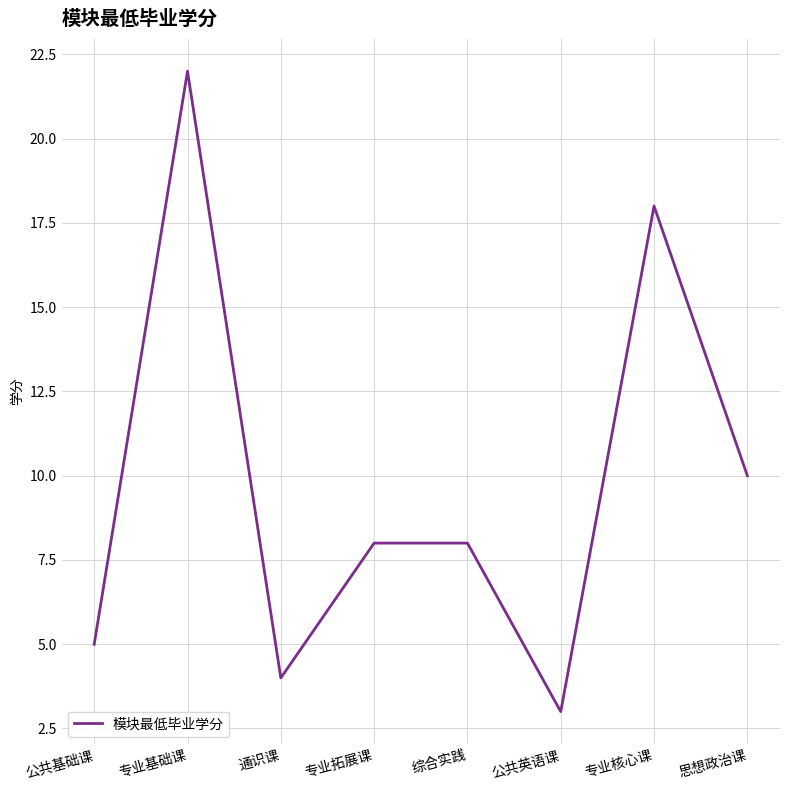

What is the sum of all values?

78